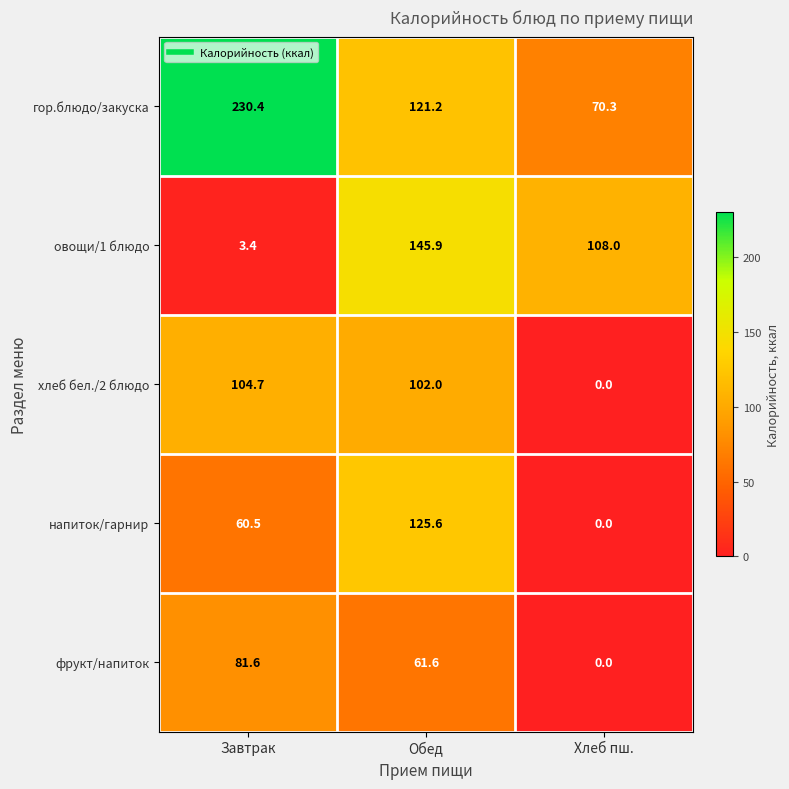

List the series in order of their peak value, highest first.

гор.блюдо/закуска, овощи/1 блюдо, напиток/гарнир, хлеб бел./2 блюдо, фрукт/напиток